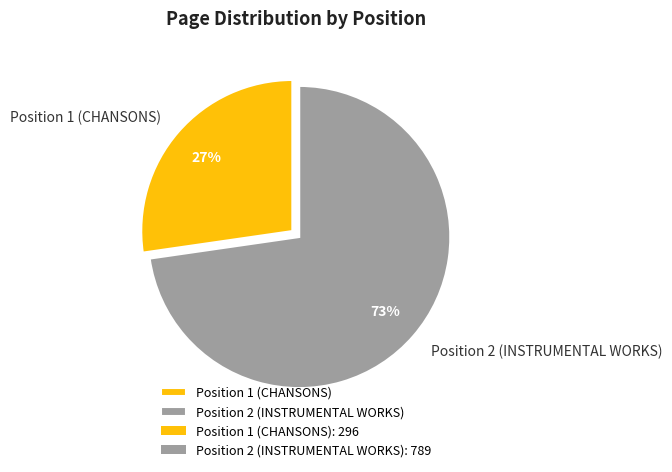

The Position 2 (INSTRUMENTAL WORKS) slice represents 61% of the pie. True or false?

False